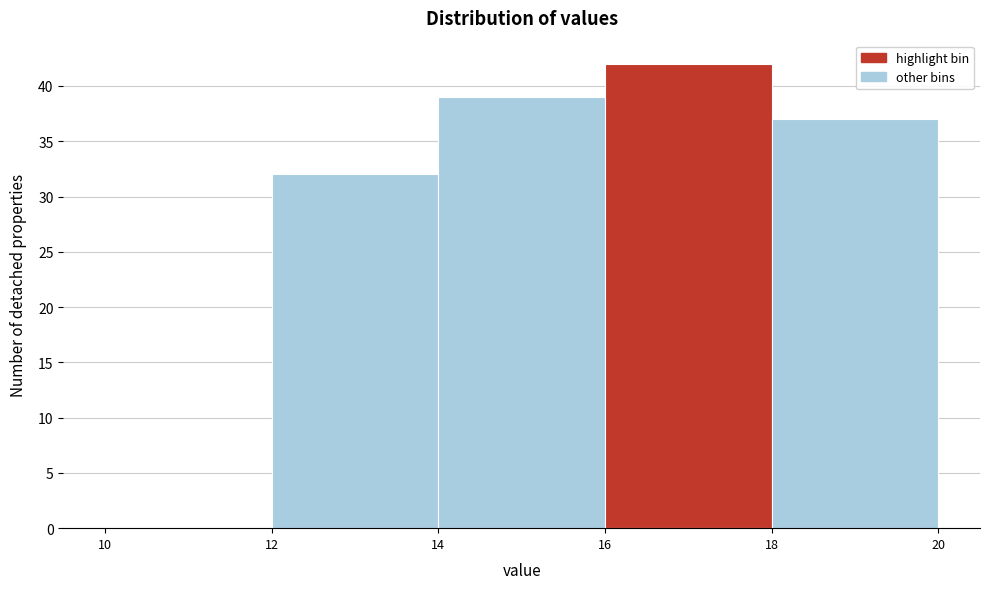

Which range on the x-axis has the tallest bar?

16 to 18